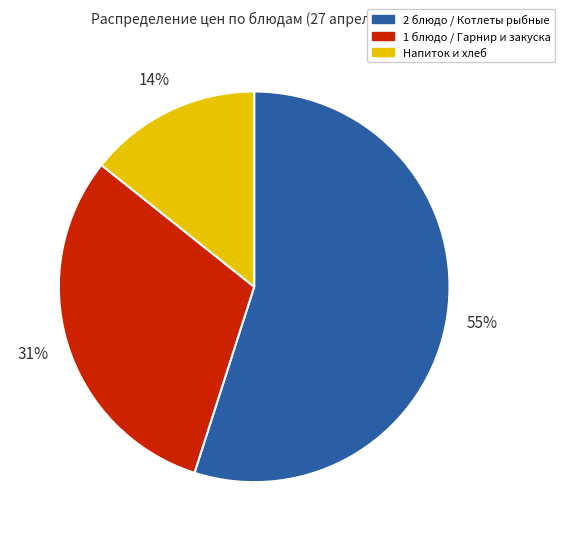

Combined, do 2 блюдо / Котлеты рыбные and Напиток и хлеб account for over 50%?

Yes